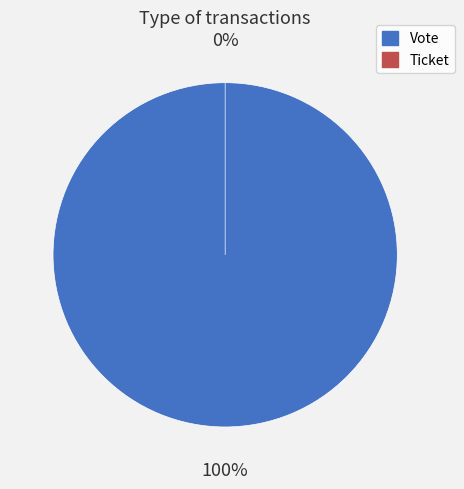

To the nearest percent, what is the combined percentage of Ticket and Vote?

100%